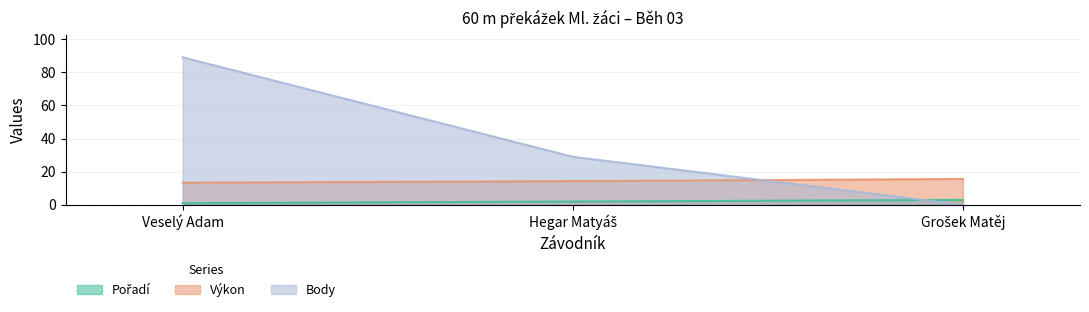

Where does the Body series first go above 29?

Veselý Adam